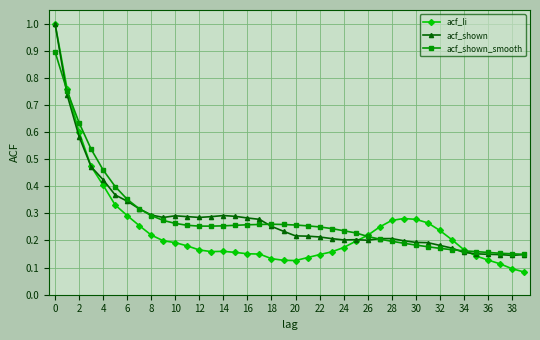

At how many categories does at least one series exceed 0?

40